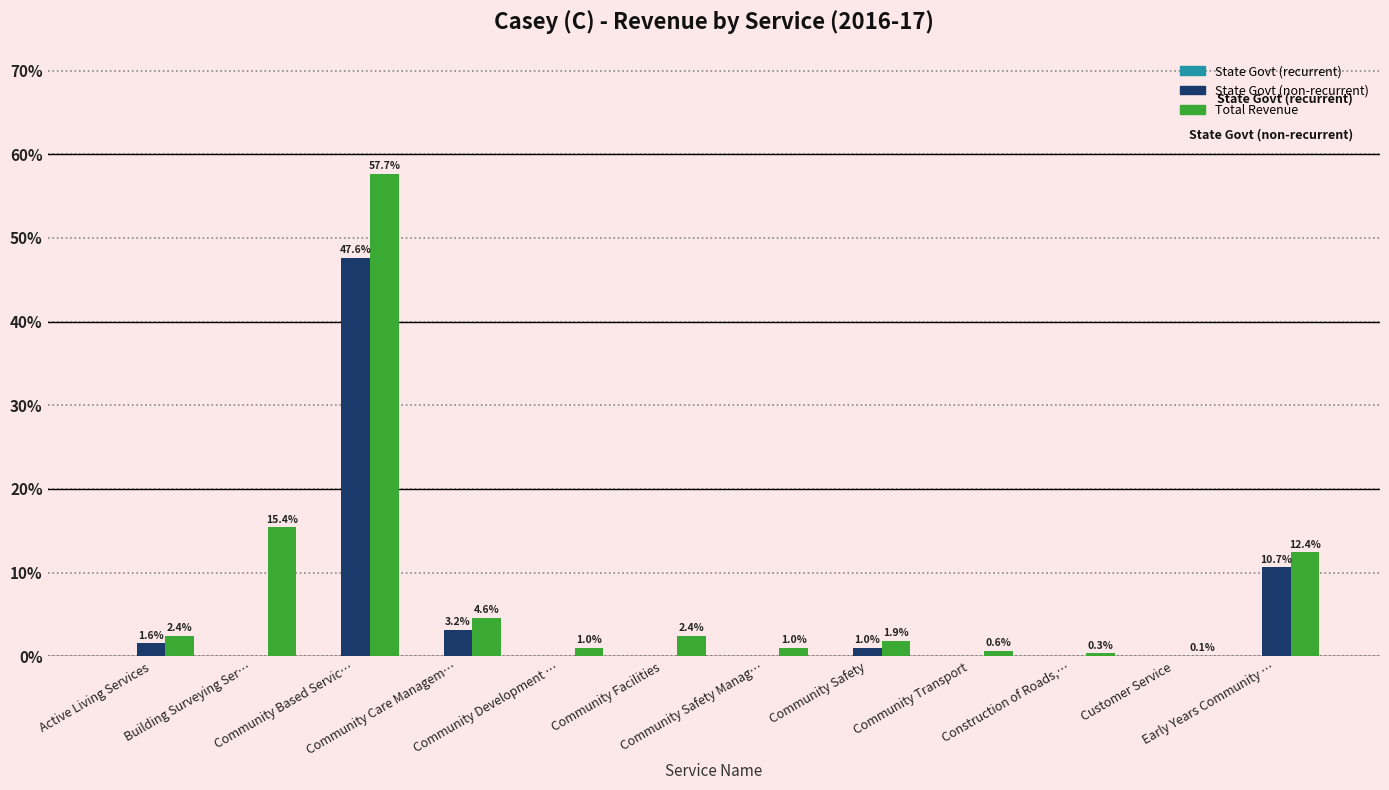

What is the highest value of the Total Revenue series?

57.7